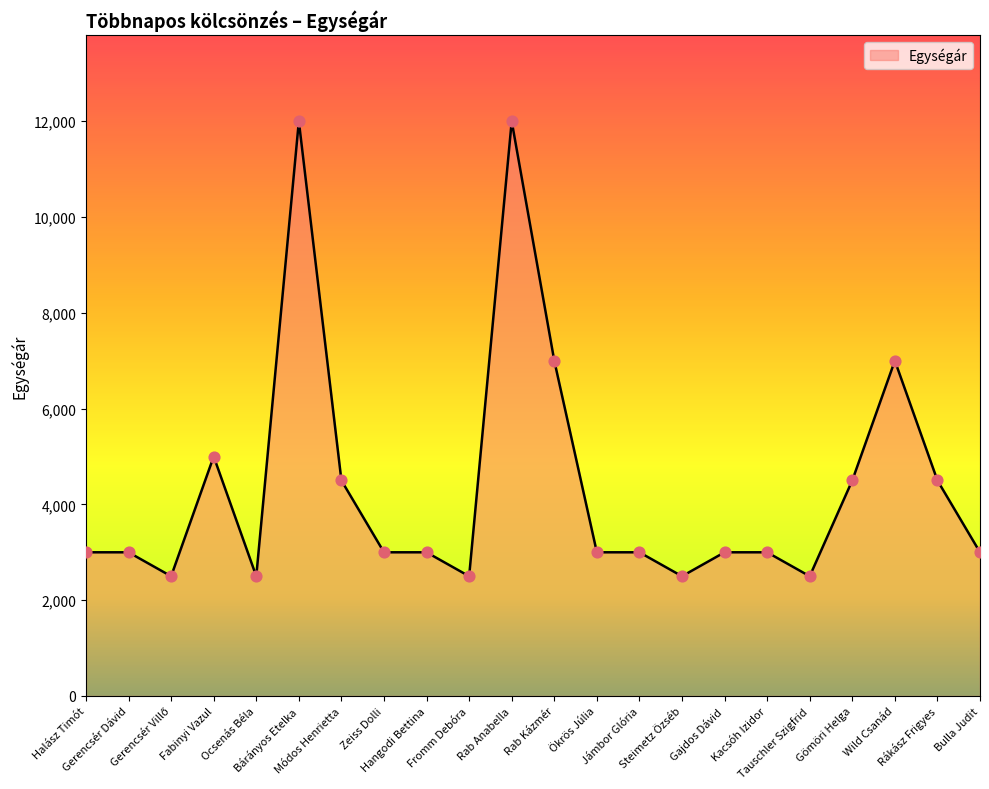

What is the change in value from Módos Henrietta to Hangodi Bettina?

-1500